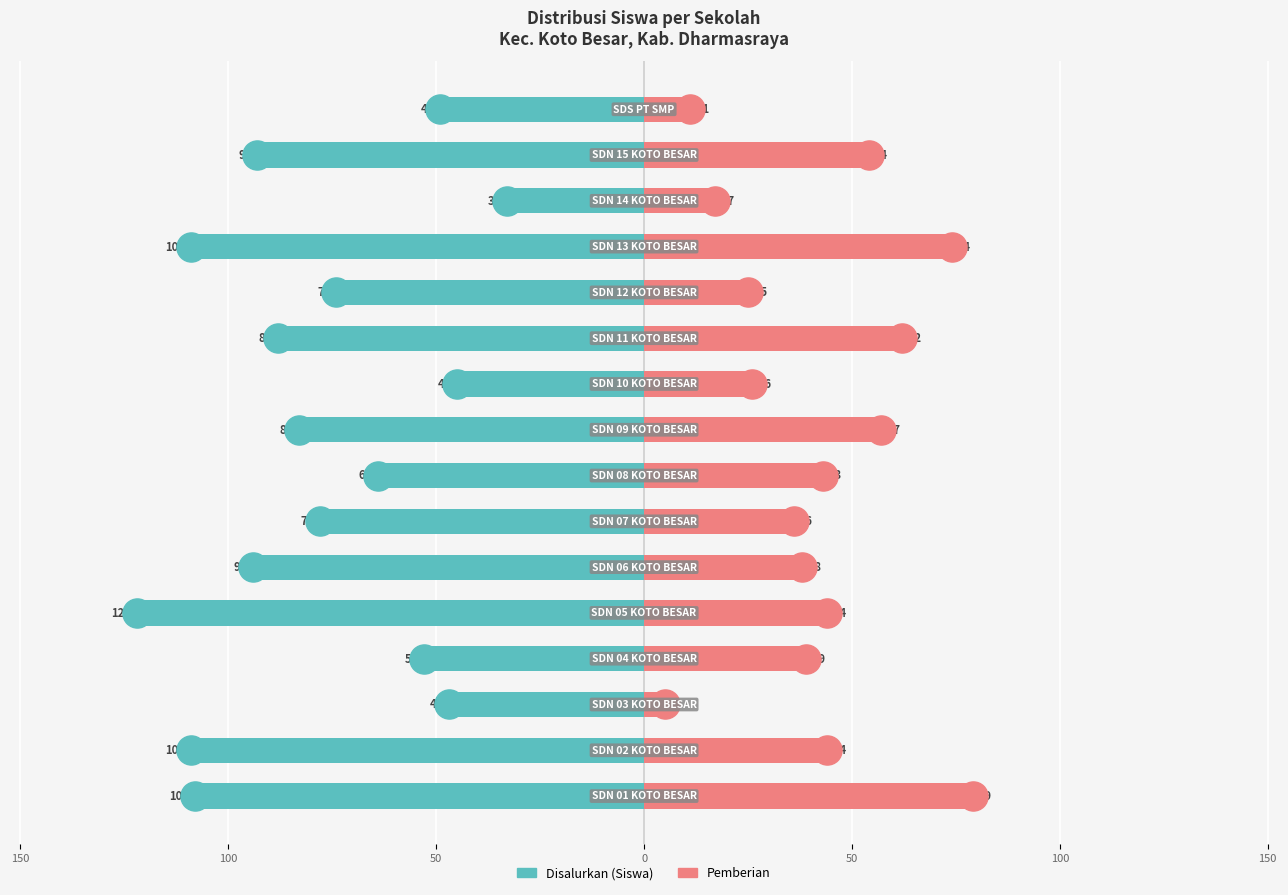

Is the value of Pemberian at 11 greater than the value of Disalurkan (Siswa) at 100?

Yes